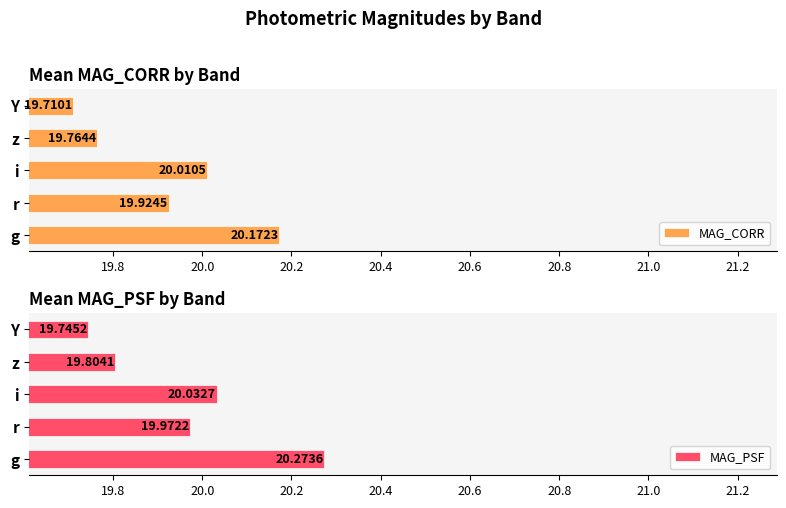

At which label does MAG_CORR reach its peak?

g